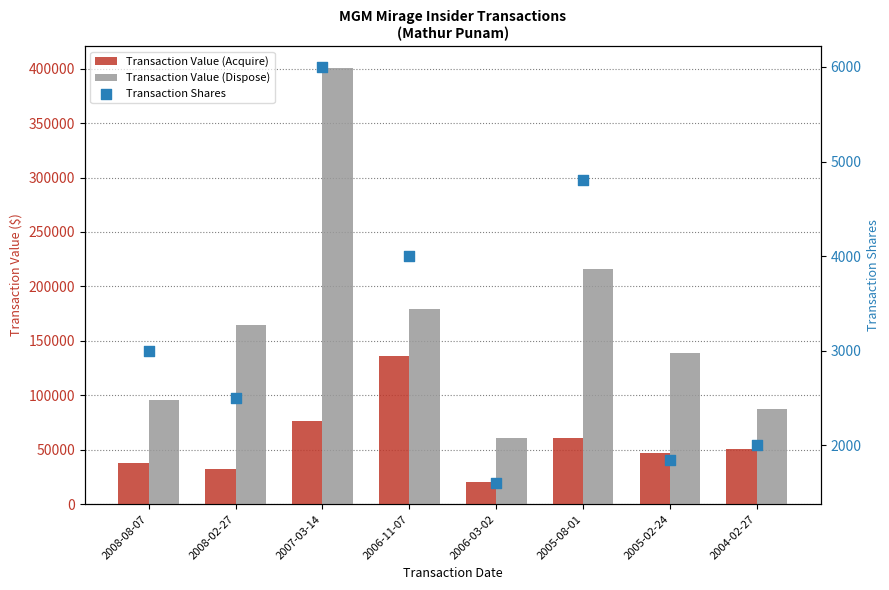

What is the total value across all series at 2007-03-14?

483179